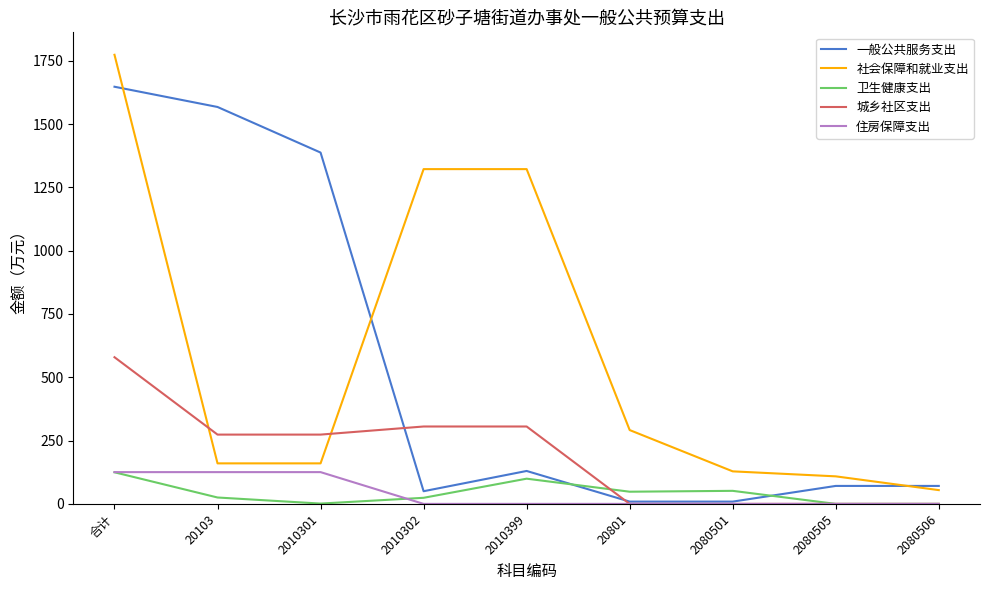

Read the 一般公共服务支出 value at 合计.

1647.3